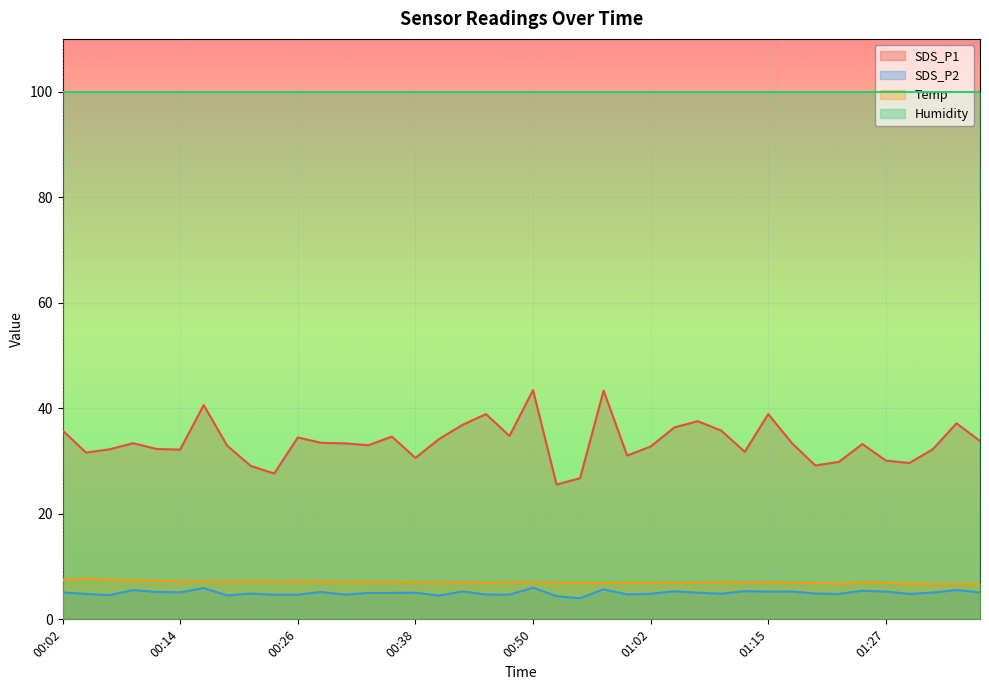

How many interior local peaks does the Temp series have?

2